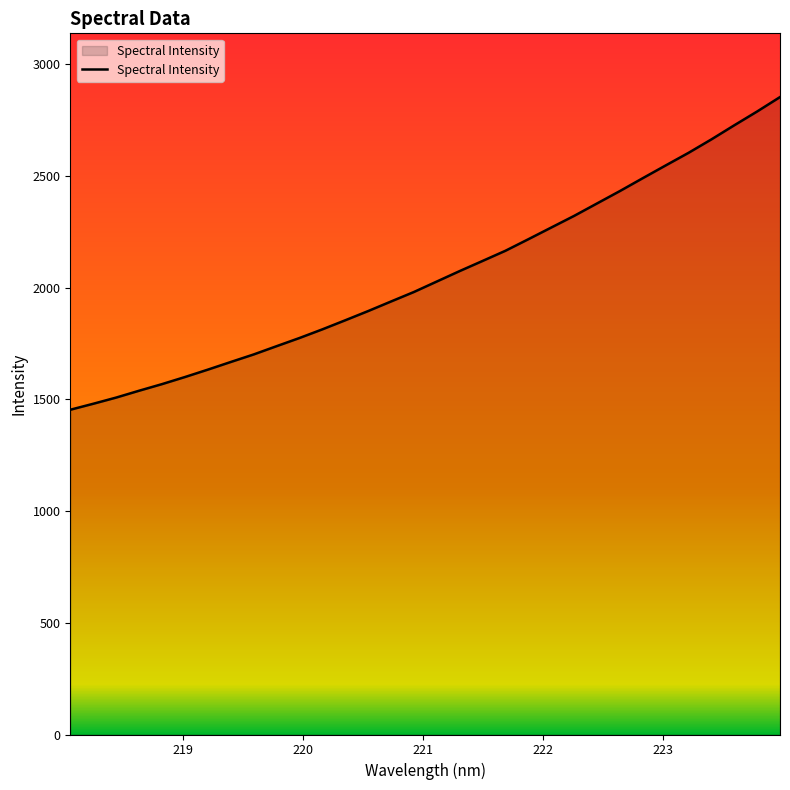

What is the minimum value shown in the chart?

1453.6